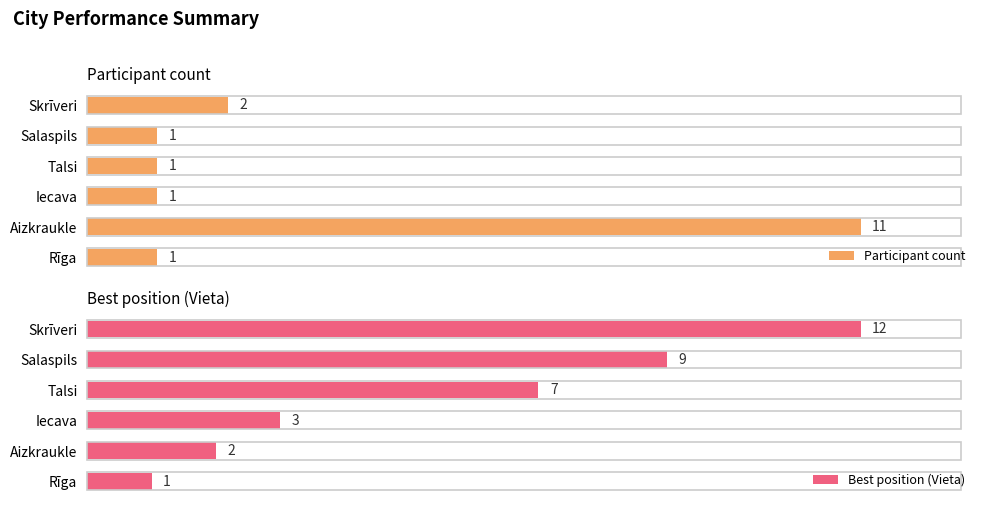

List the series in order of their overall mean, lowest first.

Participant count, Best position (Vieta)